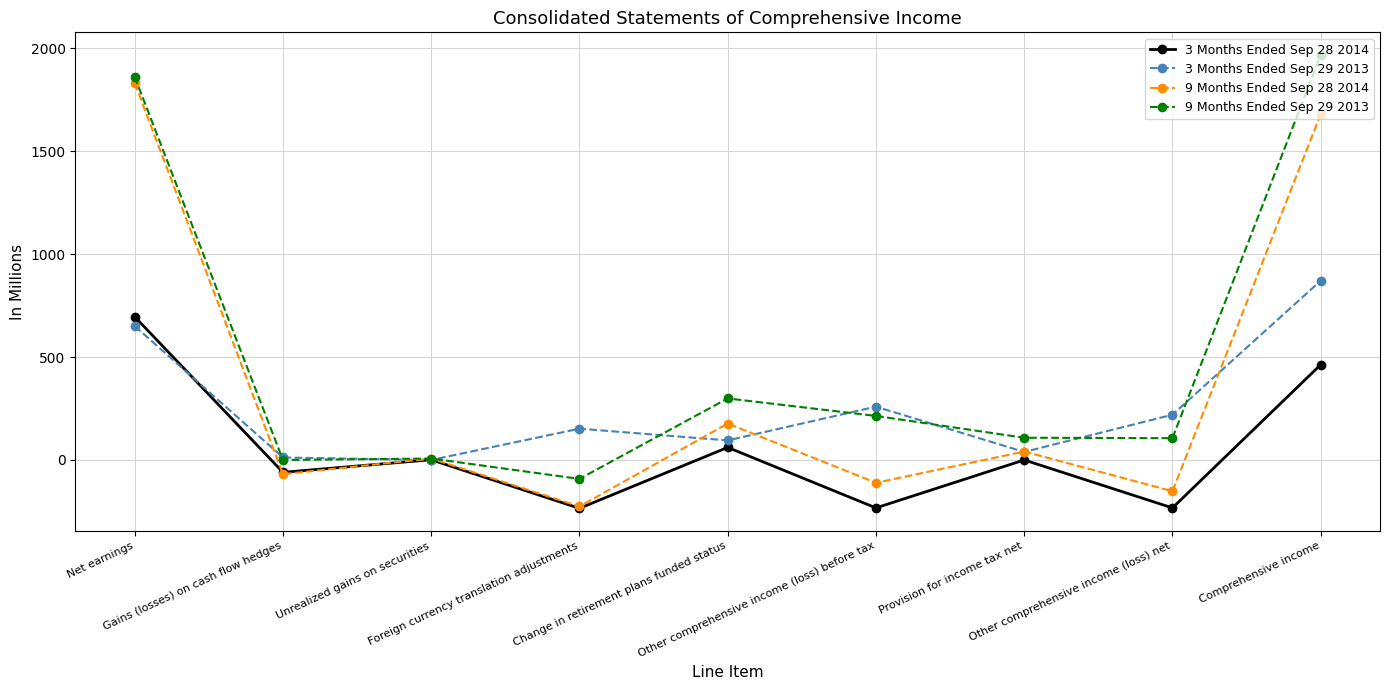

What is the average value of the 9 Months Ended Sep 28 2014 series?

353